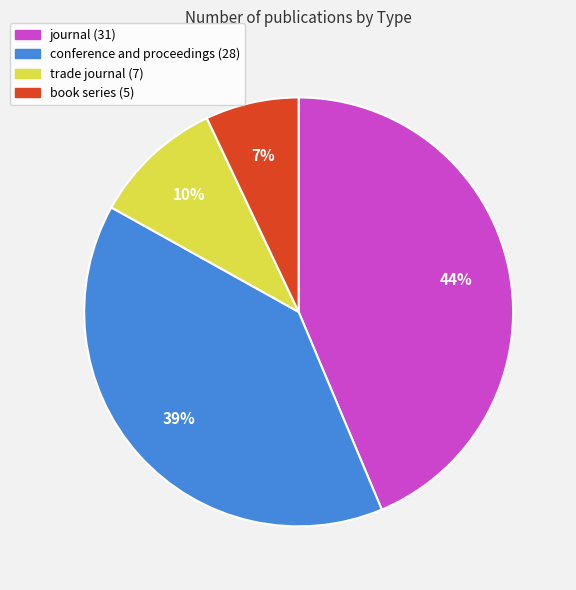

Is it true that trade journal is 10% of the pie?

True